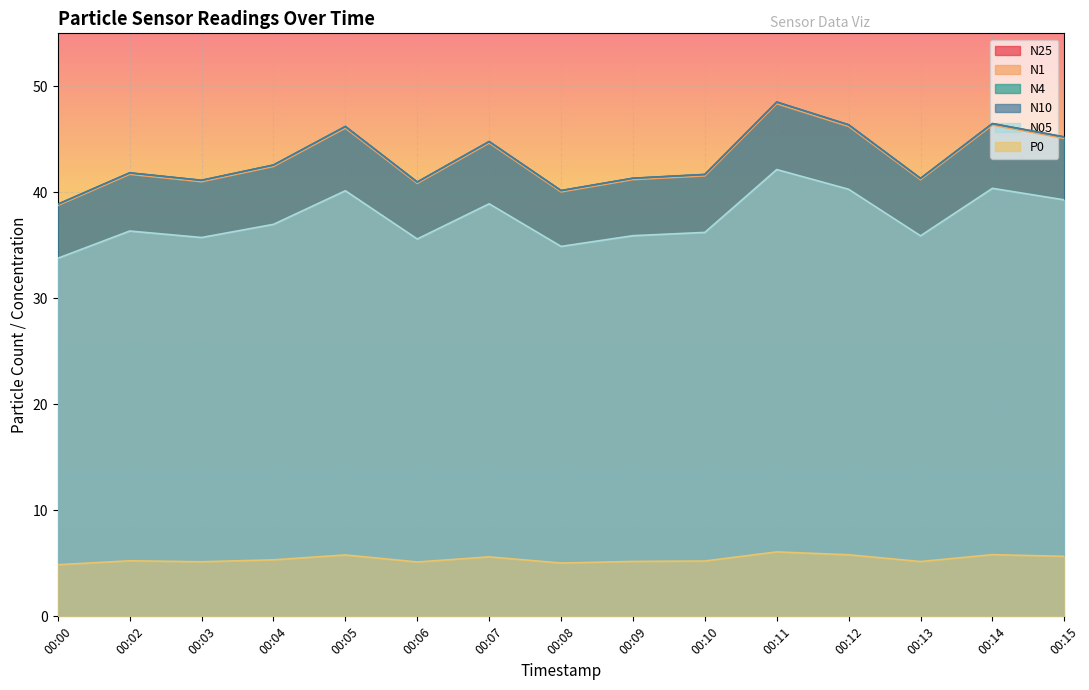

How many interior local valleys does the N1 series have?

4